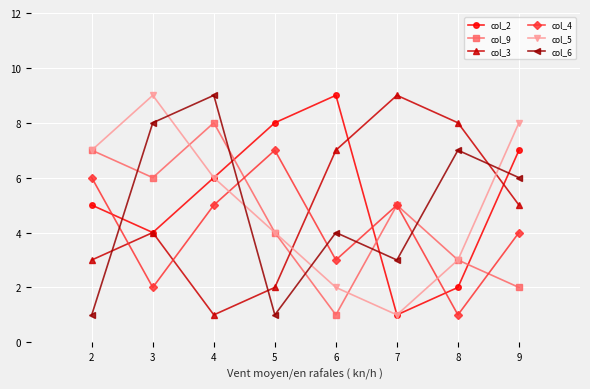

True or false: col_5 and col_6 cross at least once.

True